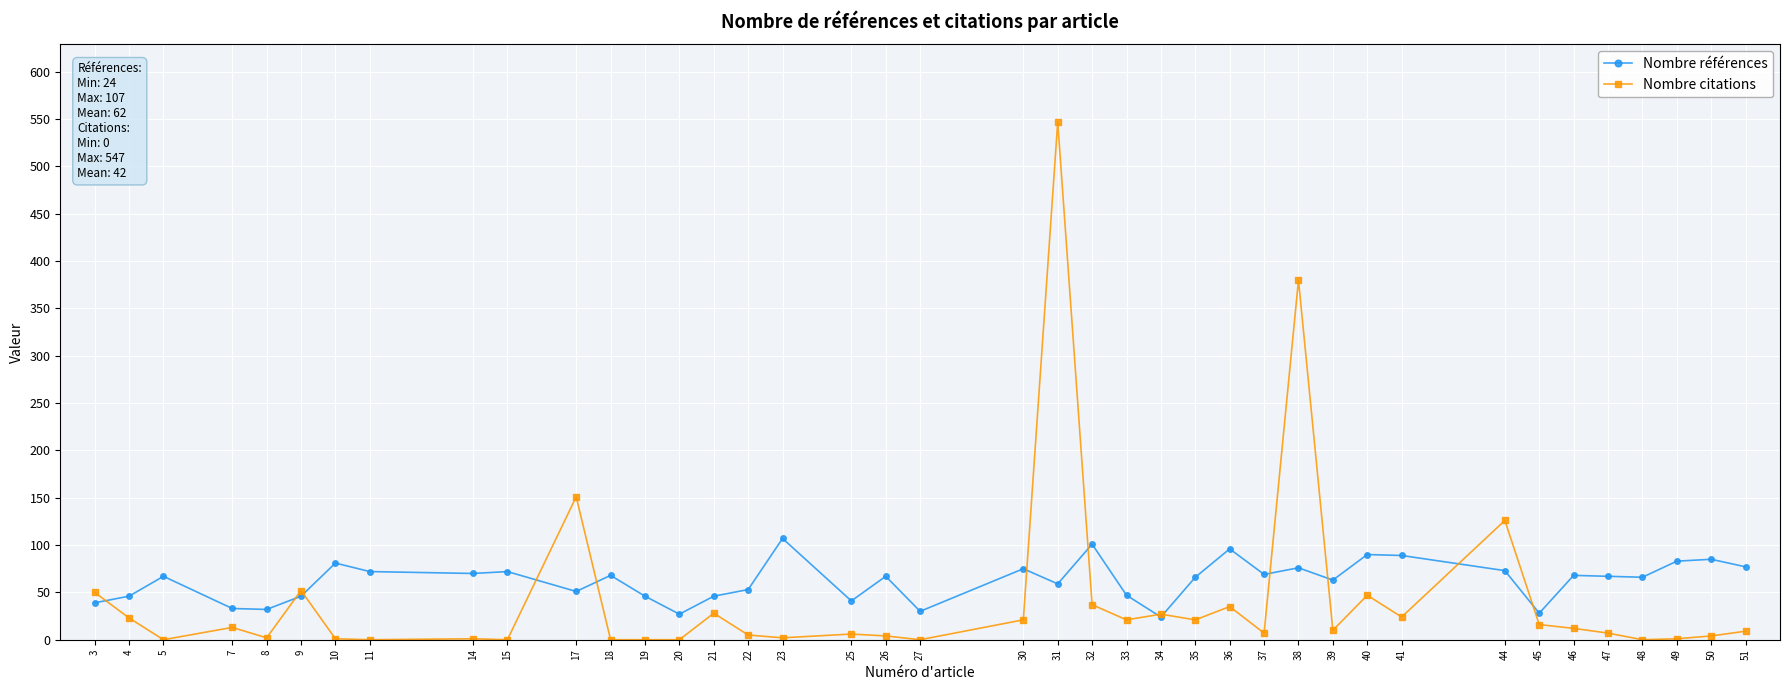

Which series has the widest spread of values?

Nombre citations